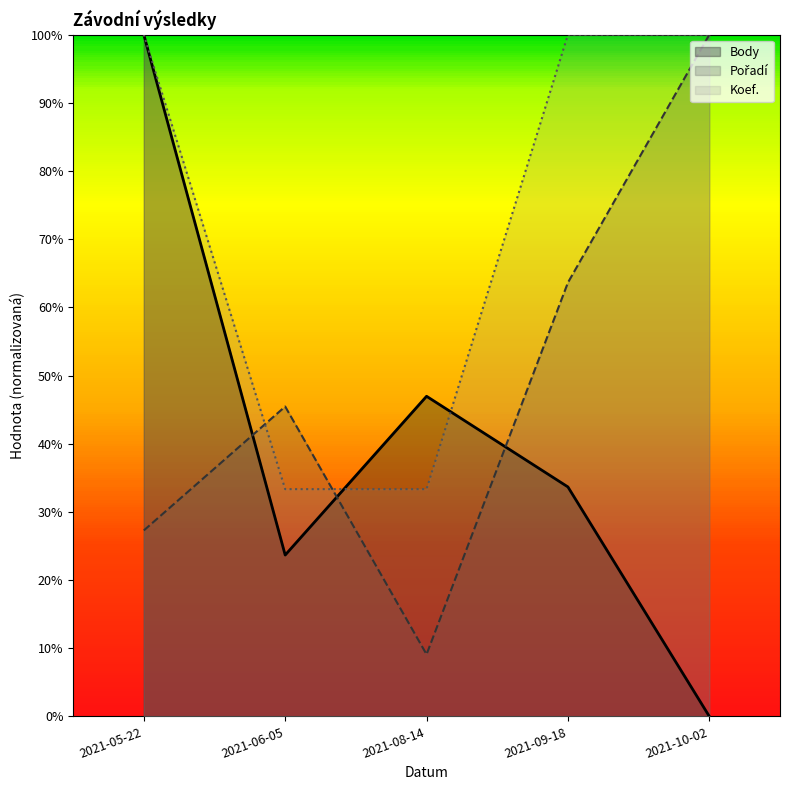

How many lines are shown in the chart?

3